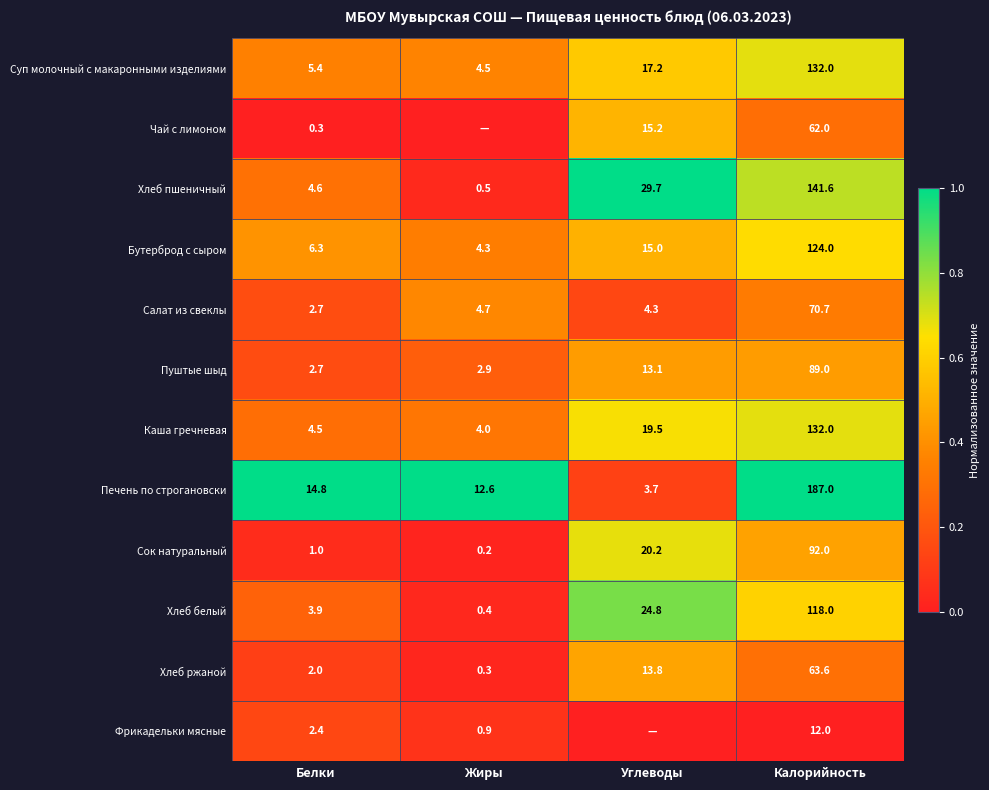

How many series are shown in this chart?

12